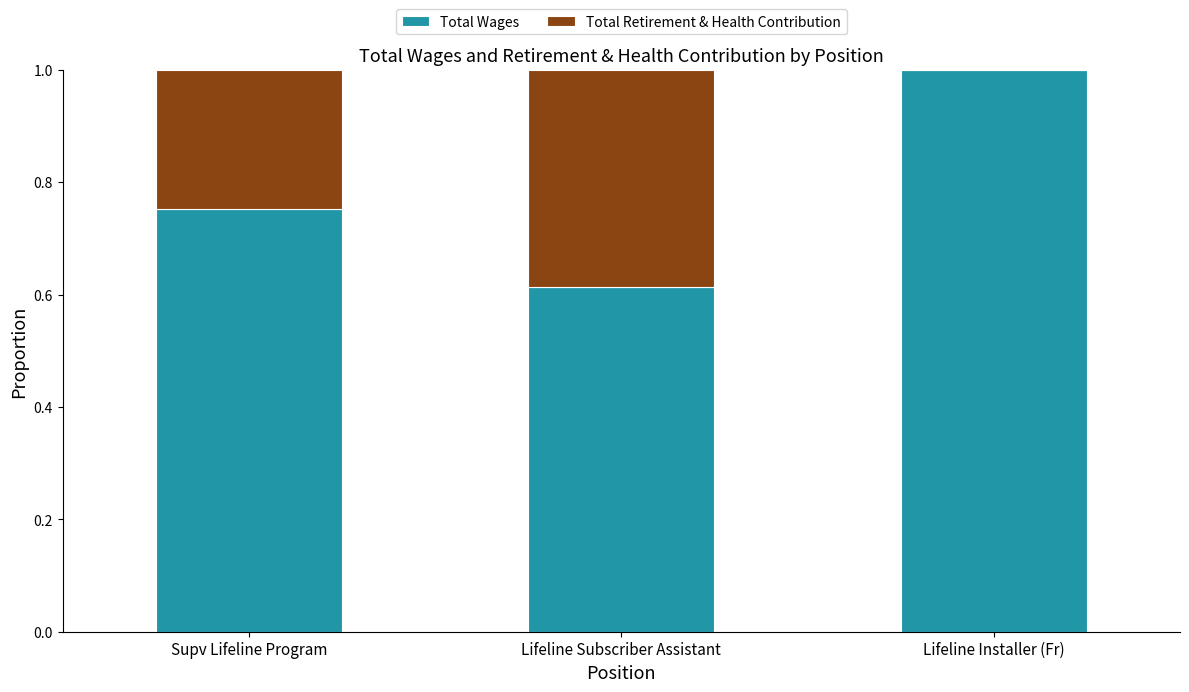

What is the total value across all series at Supv Lifeline Program?

1.0